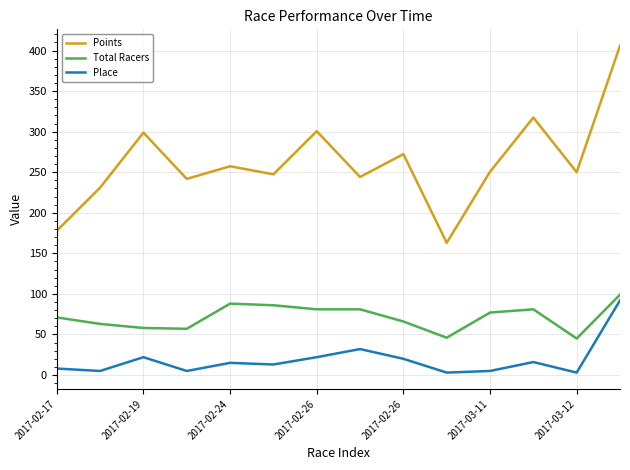

How many interior local valleys does the Points series have?

5